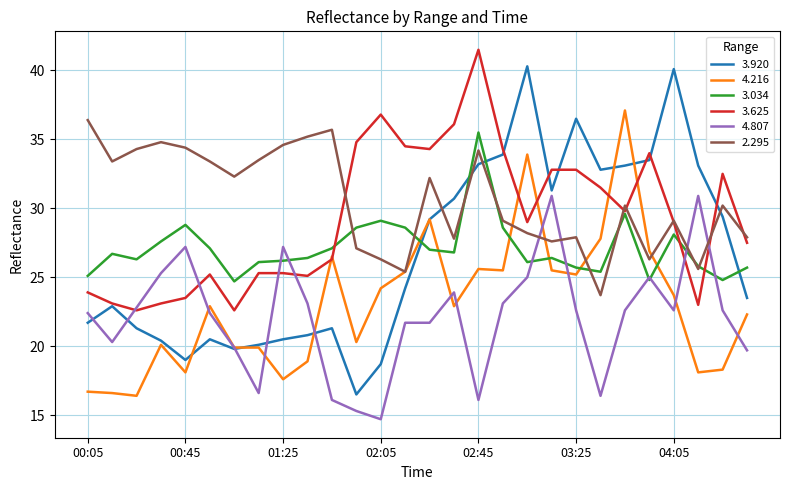

What is the highest value of the 4.807 series?

30.9